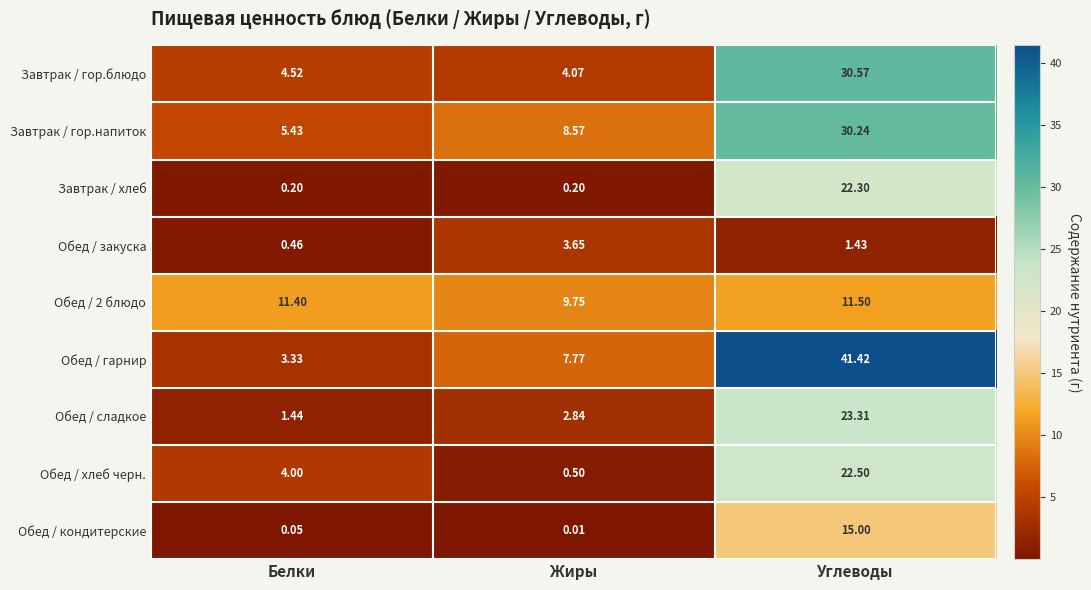

Which series has the largest total across all categories?

Обед / гарнир